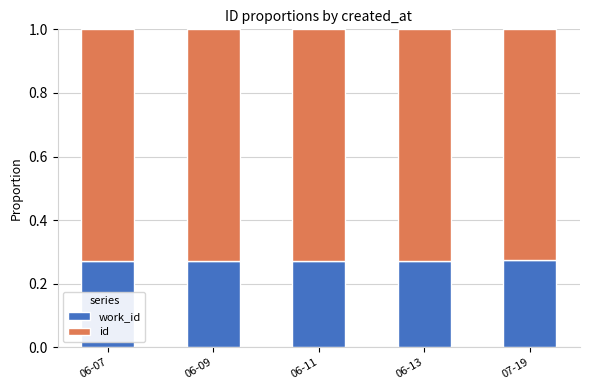

What is the total value across all series at 07-19?

1.0